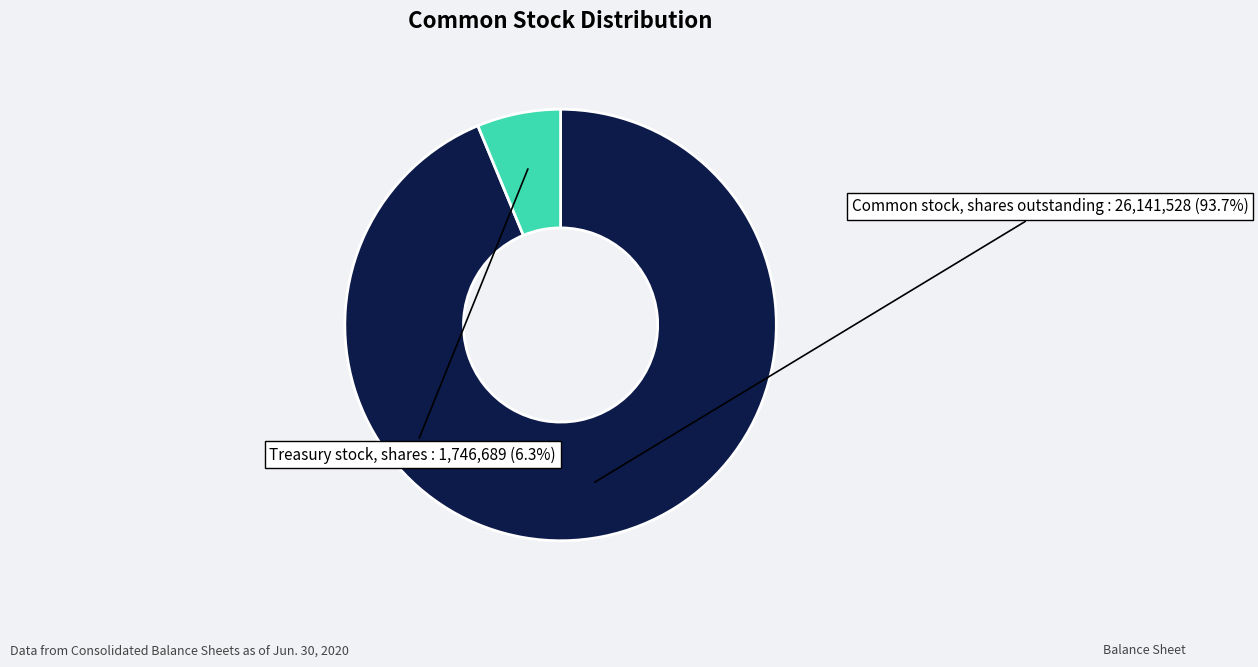

To the nearest percent, what is the difference between the Treasury stock, shares and Common stock, shares outstanding slice percentages?

87%